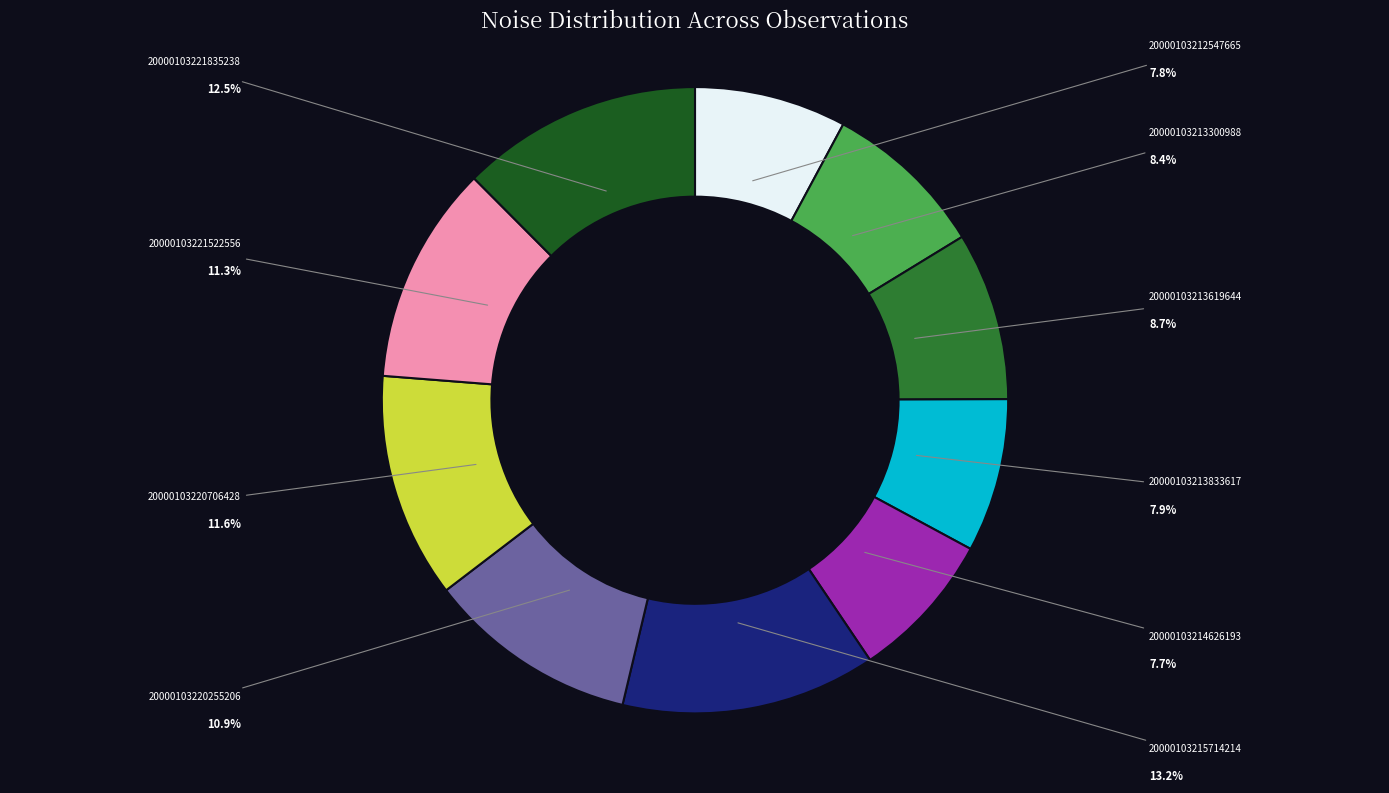

Does any single category account for the majority?

No